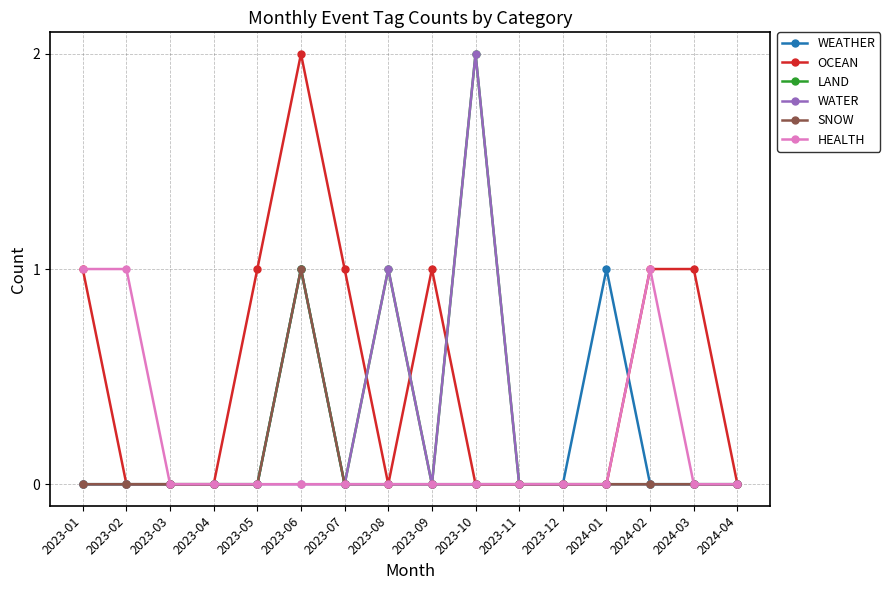

Is it true that WATER equals 1 at 2023-03?

False